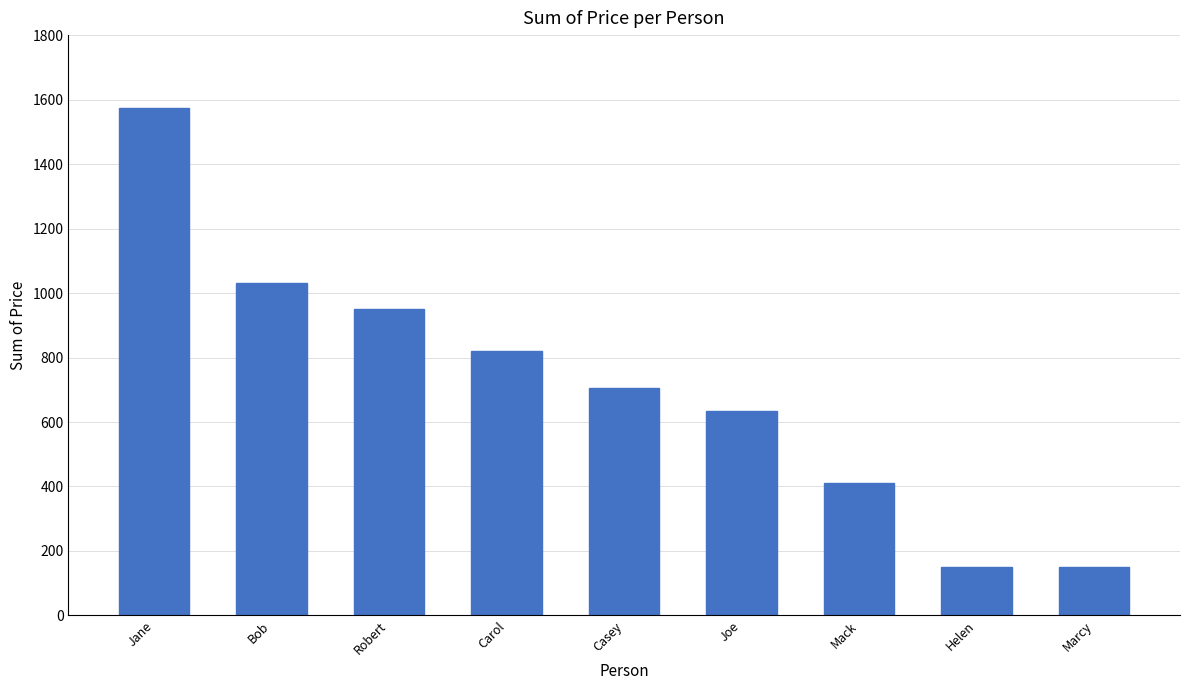

Reading right to left, list all the values displayed in this chart.

Marcy=150	Helen=150	Mack=410	Joe=635	Casey=705	Carol=820	Robert=950	Bob=1030	Jane=1575